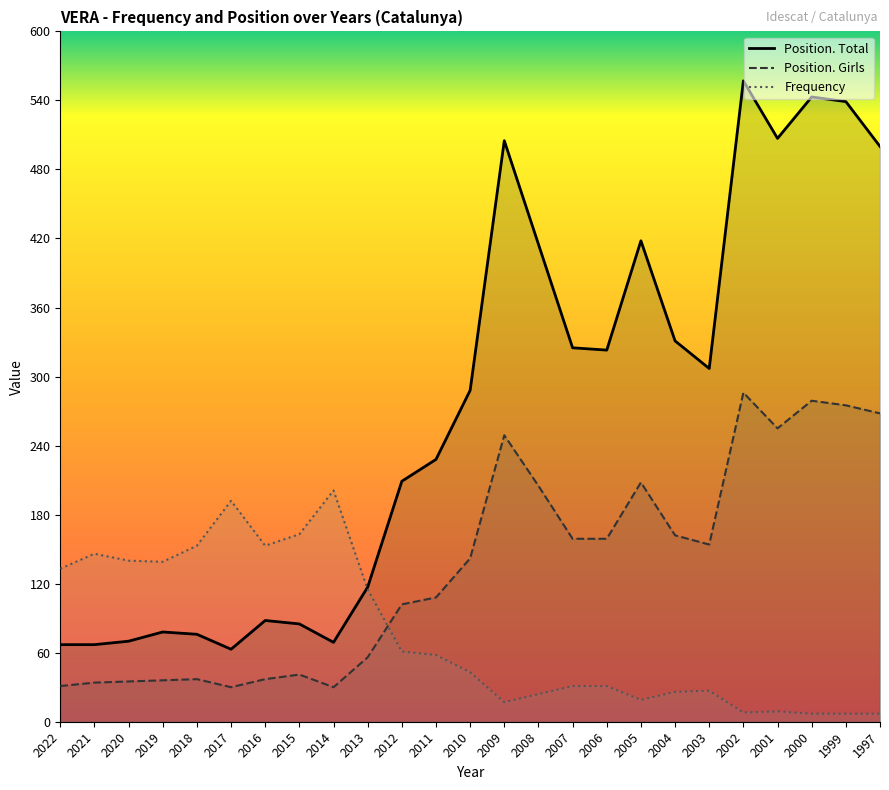

The value of Frequency at 2009 is 17. True or false?

True